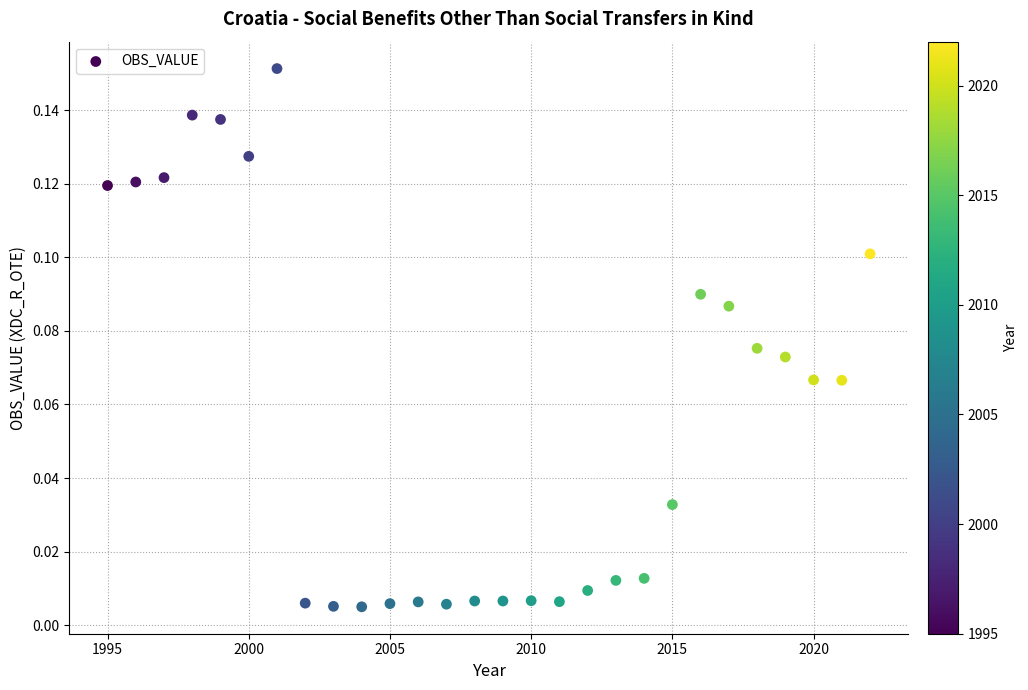

What is the range of X values (max minus min)?

27.0